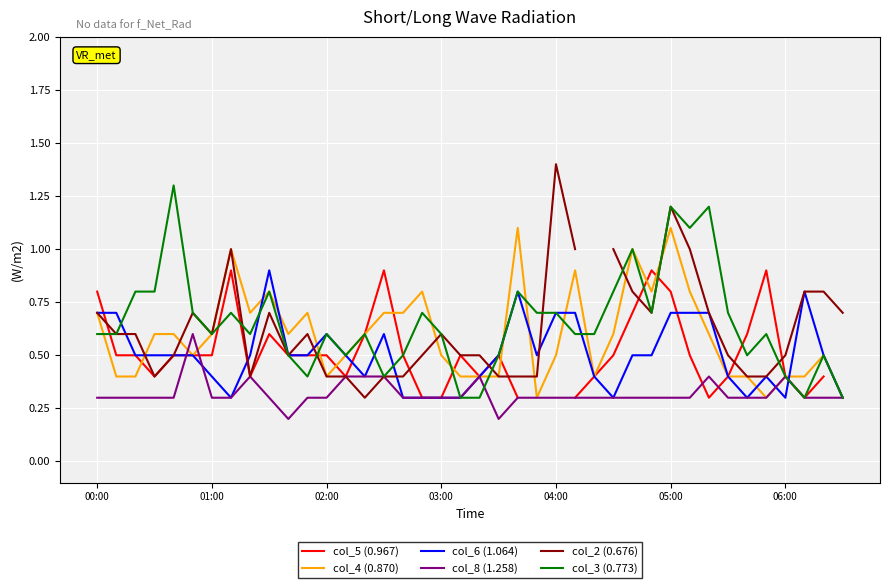

What is the minimum value shown in the chart?

0.2